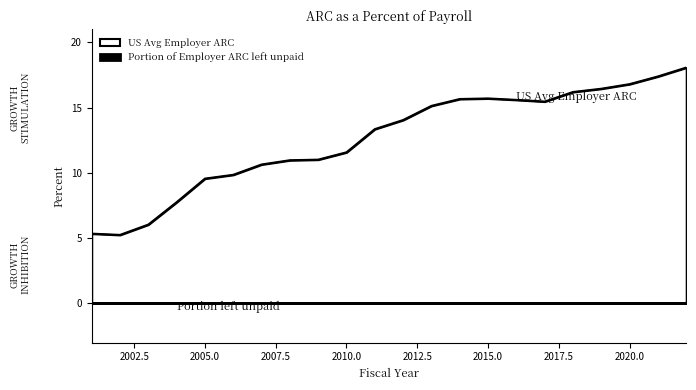

What is the difference between the maximum and minimum values?

12.8